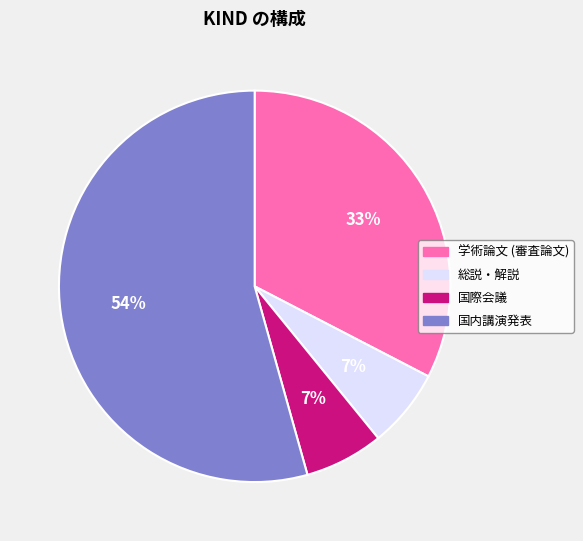

Which category has the biggest portion of the pie?

国内講演発表